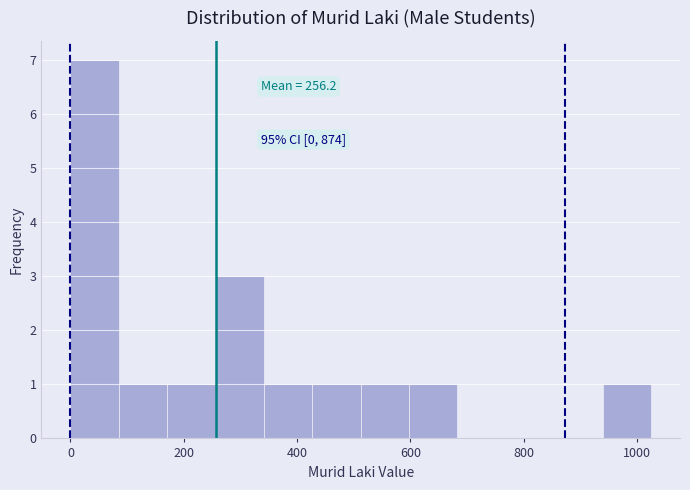

Over which range of the x-axis is the bar tallest?

0 to 80